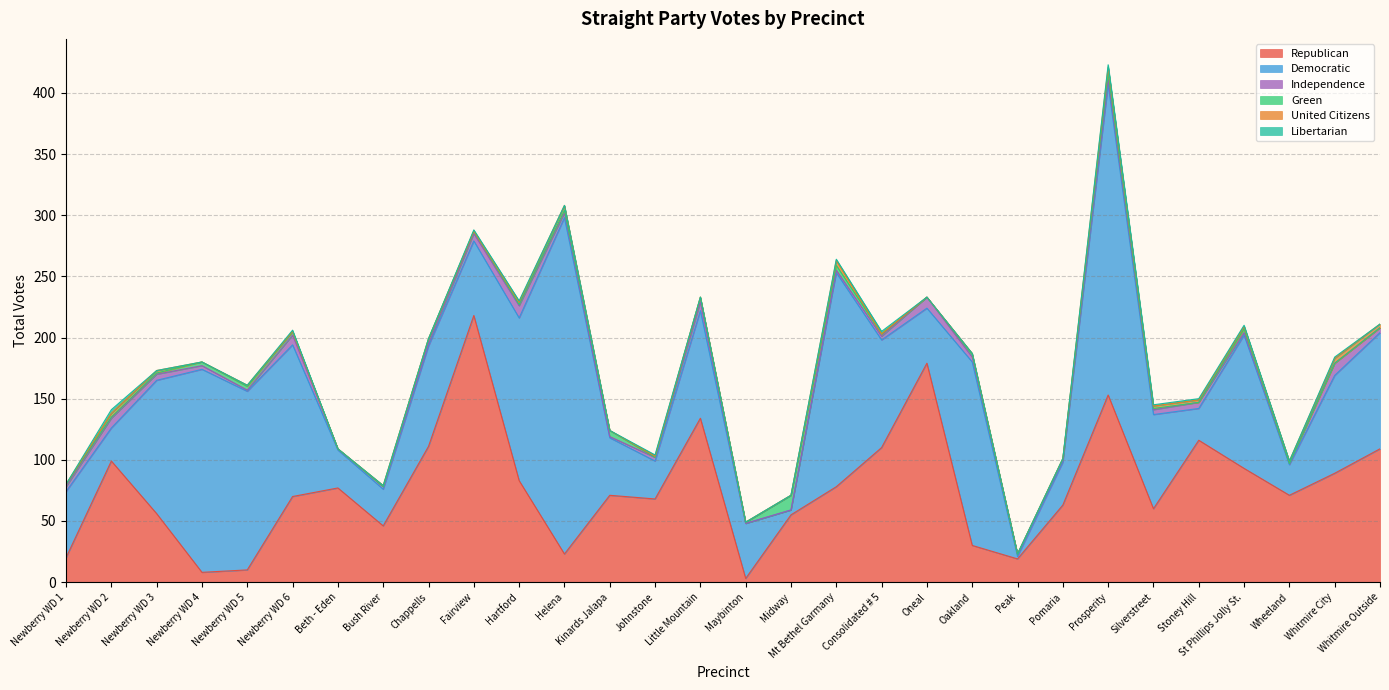

What are all the series names shown in the legend?

Republican, Democratic, Independence, Green, United Citizens, Libertarian